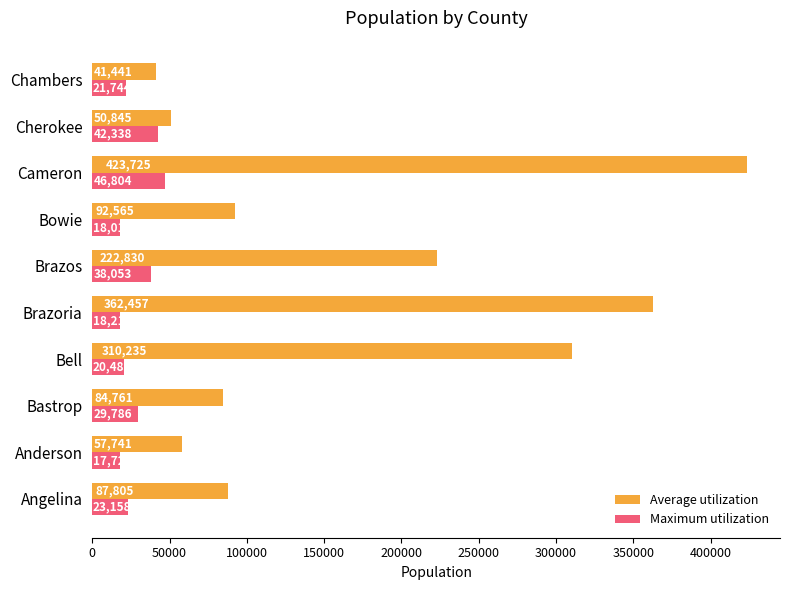

What is the difference between the Maximum utilization values at Cameron and Bastrop?

17018